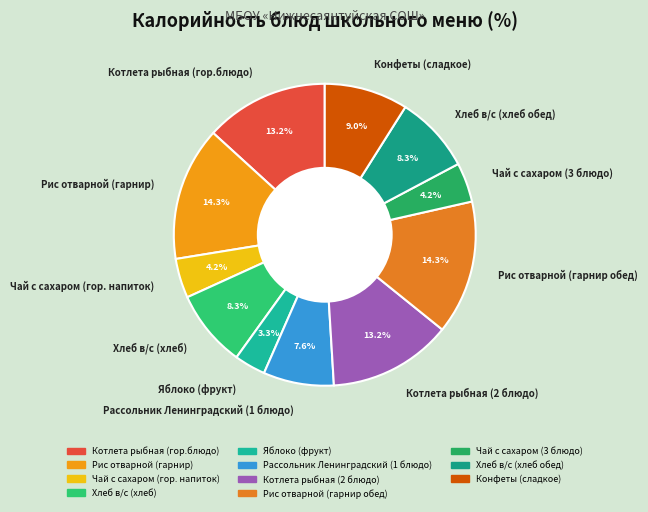

How many segments does this pie chart have?

11